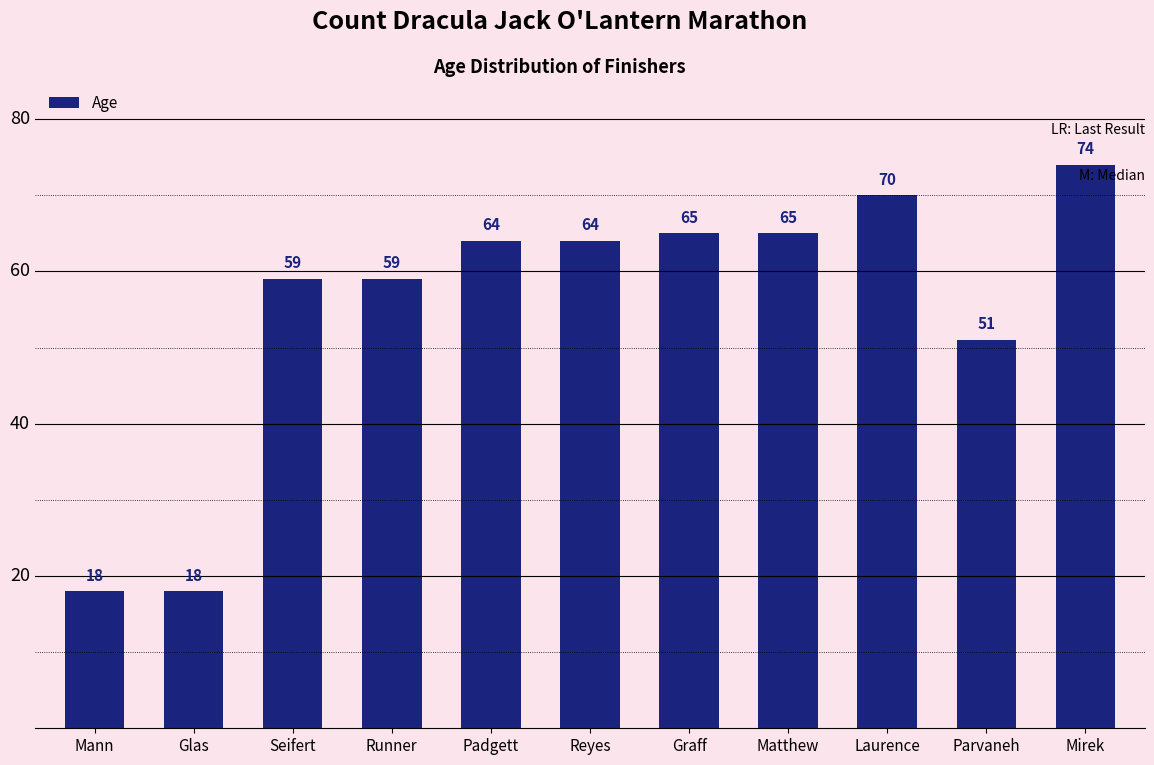

What is the minimum value shown in the chart?

18